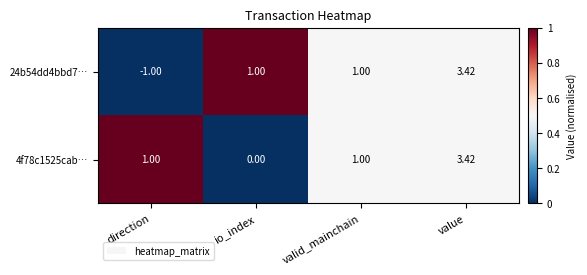

Between direction and value, which series saw the biggest shift?

24b54dd4bbd7…